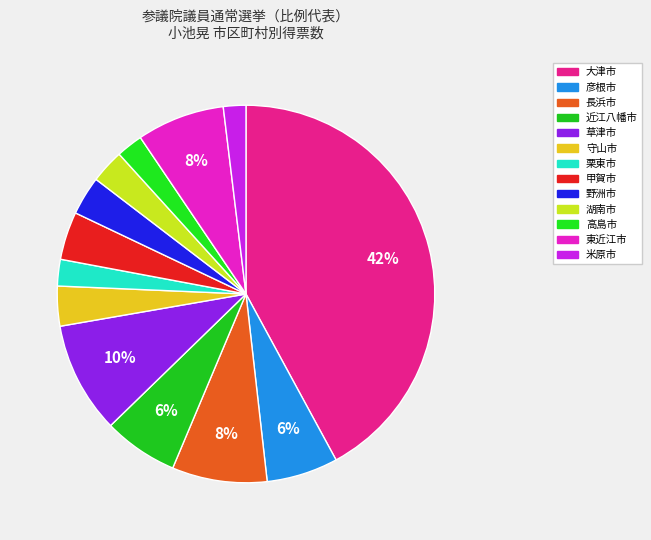

What percentage is the 彦根市 slice, to the nearest percent?

6%